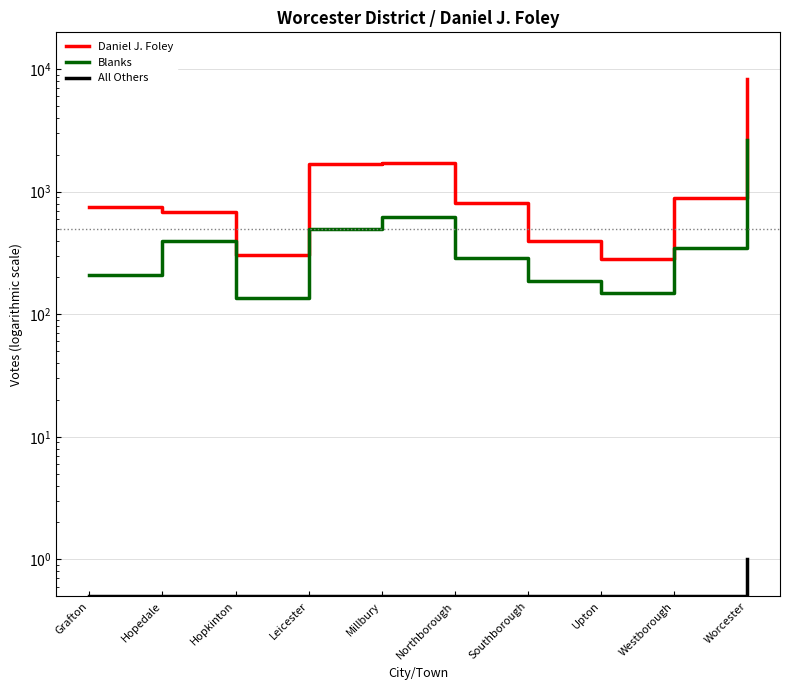

At how many categories does at least one series exceed 6339?

1